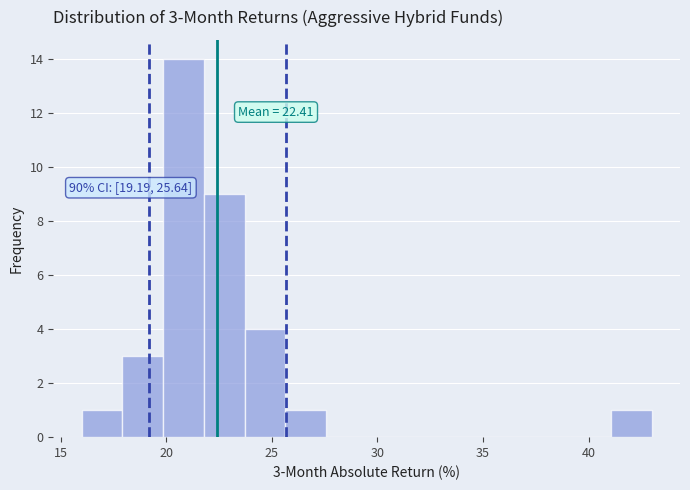

Read against the x-axis, roughly where is the centre of the tallest bar?

21.0